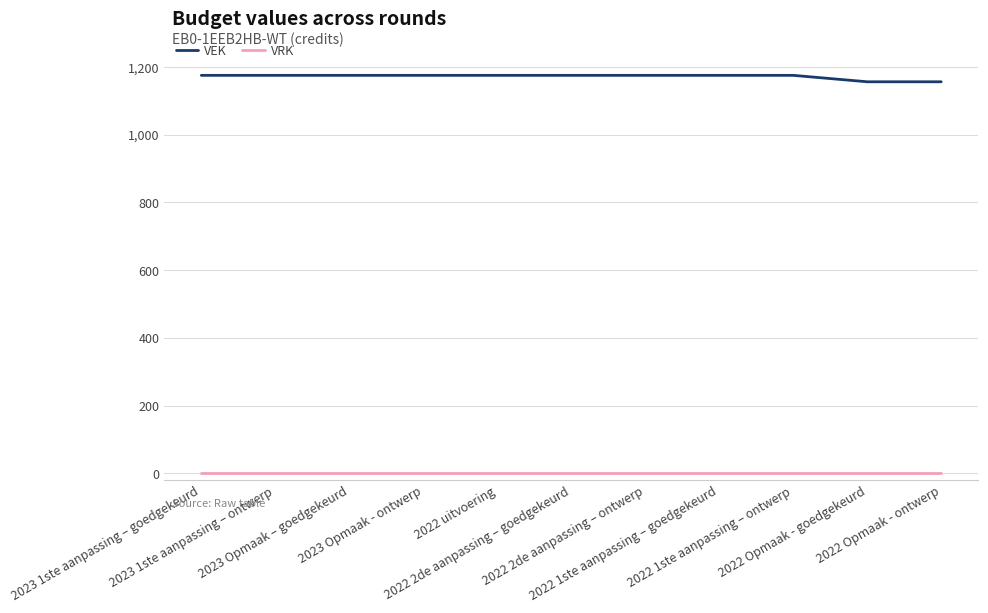

True or false: VRK and VEK cross at least once.

False